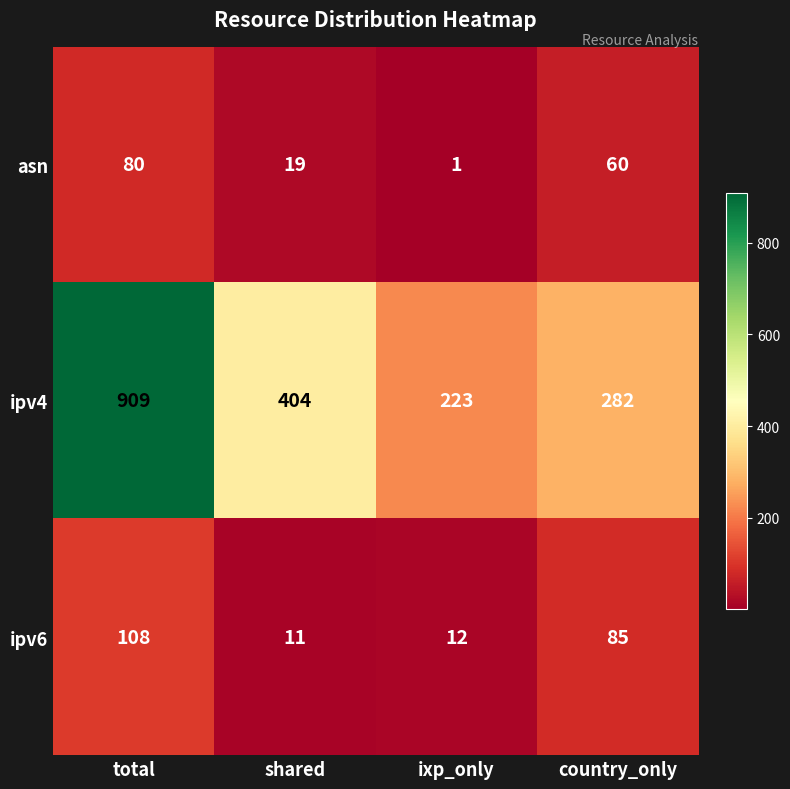

At shared, list the series in order from smallest to largest.

ipv6, asn, ipv4